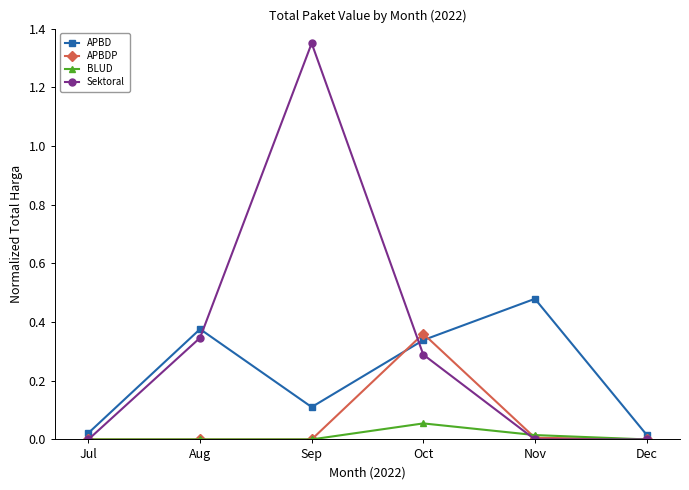

Which series has the largest total across all categories?

Sektoral